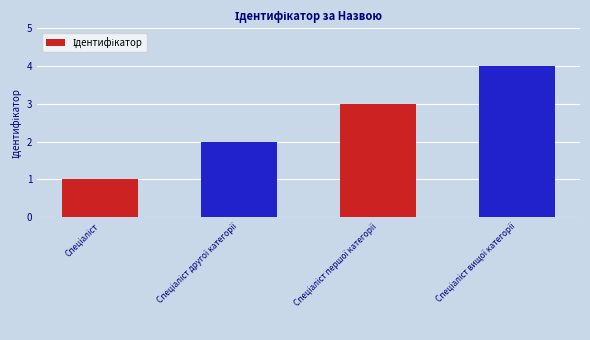

What is the sum of all values?

10